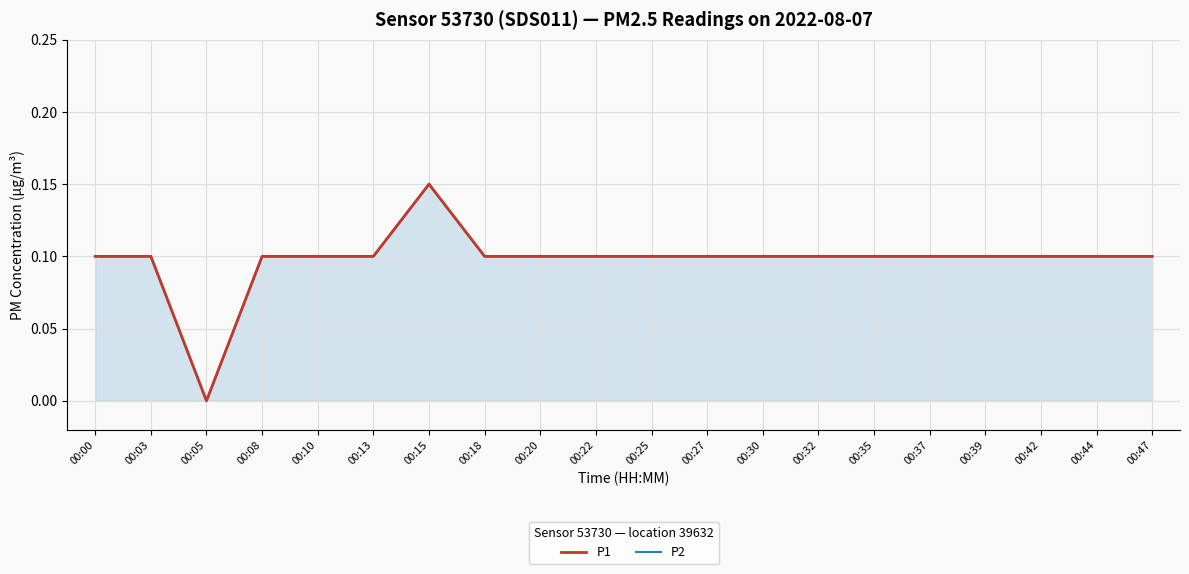

Which series has the largest range (max minus min)?

P1